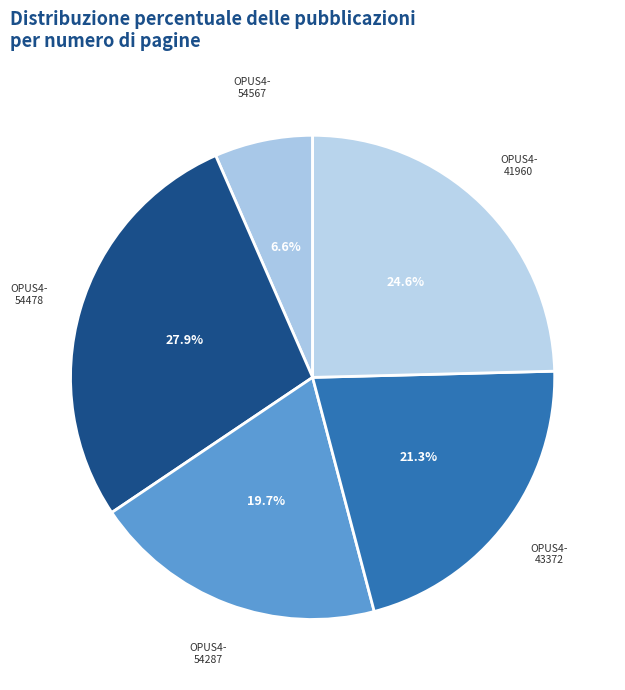

Which category has the smallest portion of the pie?

OPUS4-54567